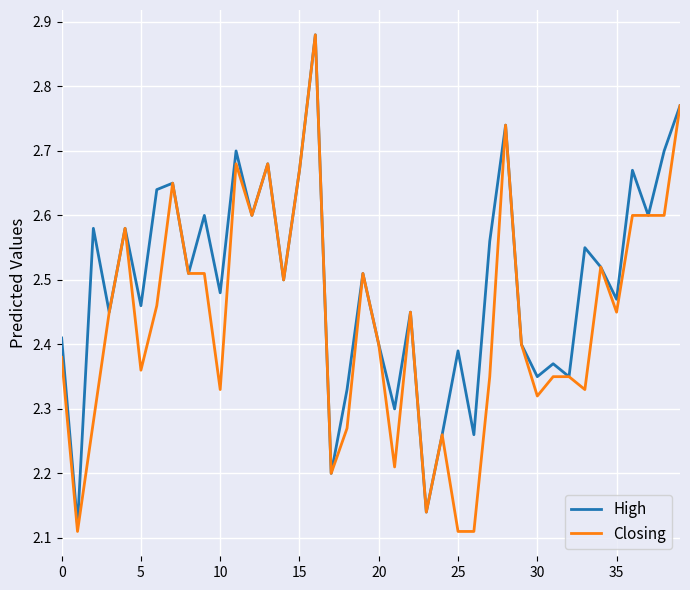

List the series in order of their overall mean, lowest first.

Closing, High